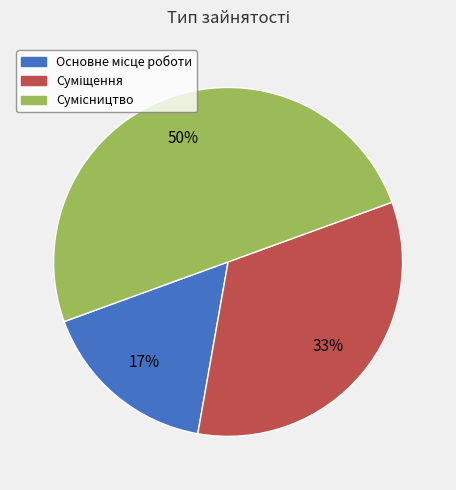

To the nearest percent, what is the average slice percentage?

33%